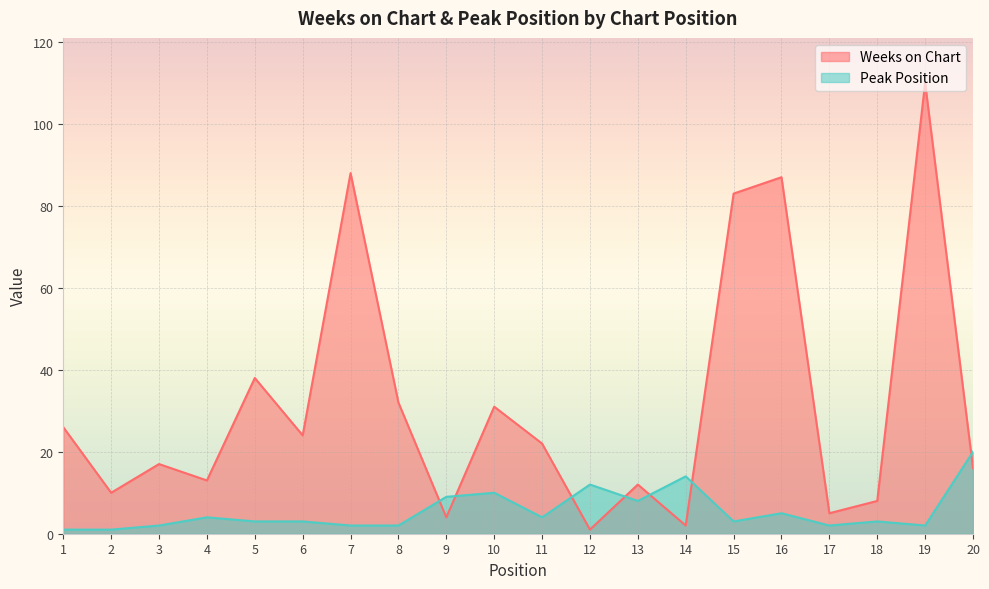

Which has a higher value, 11 or 17?

11